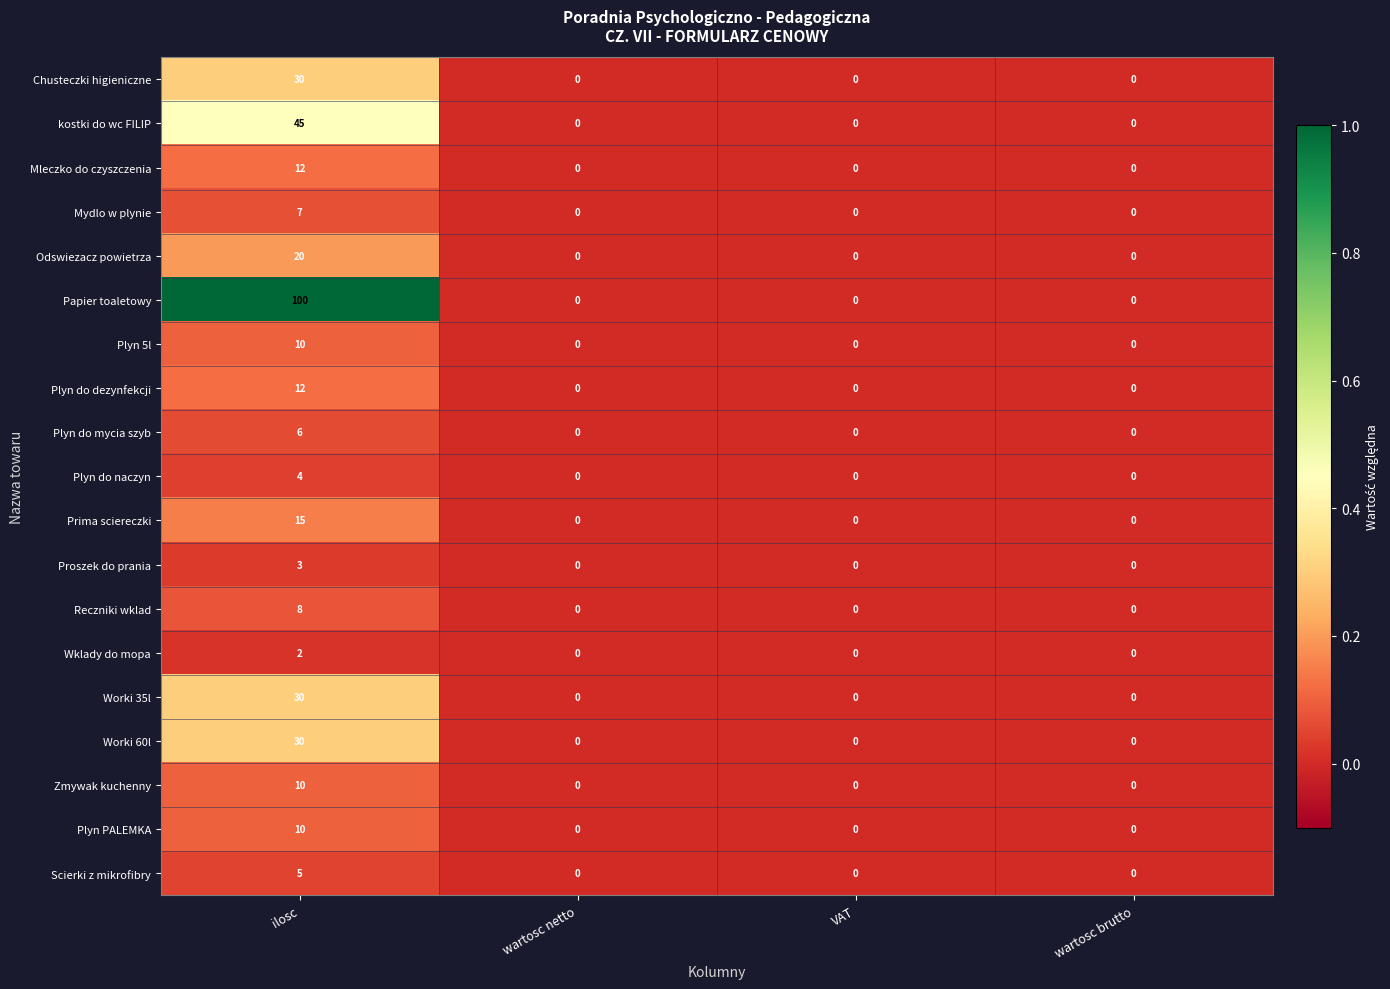

Count the Reczniki wklad values in the range 0 to 8.

4